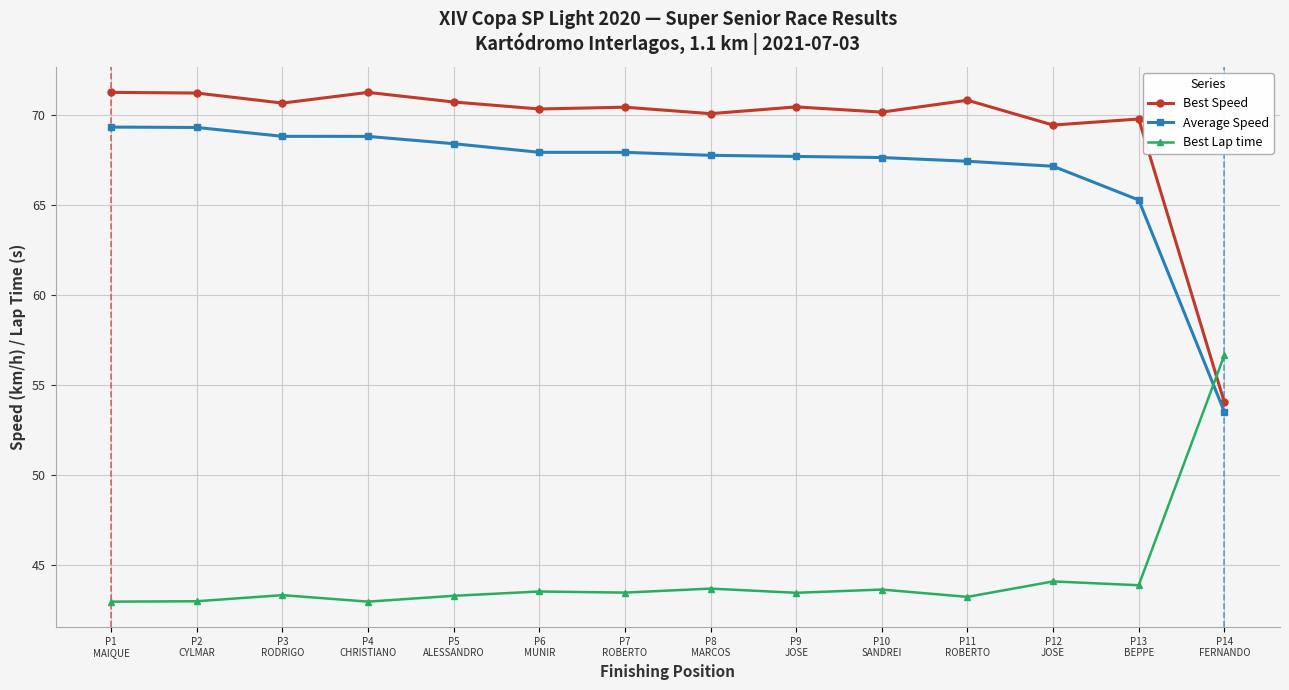

True or false: Best Lap time and Best Speed intersect in this chart.

True